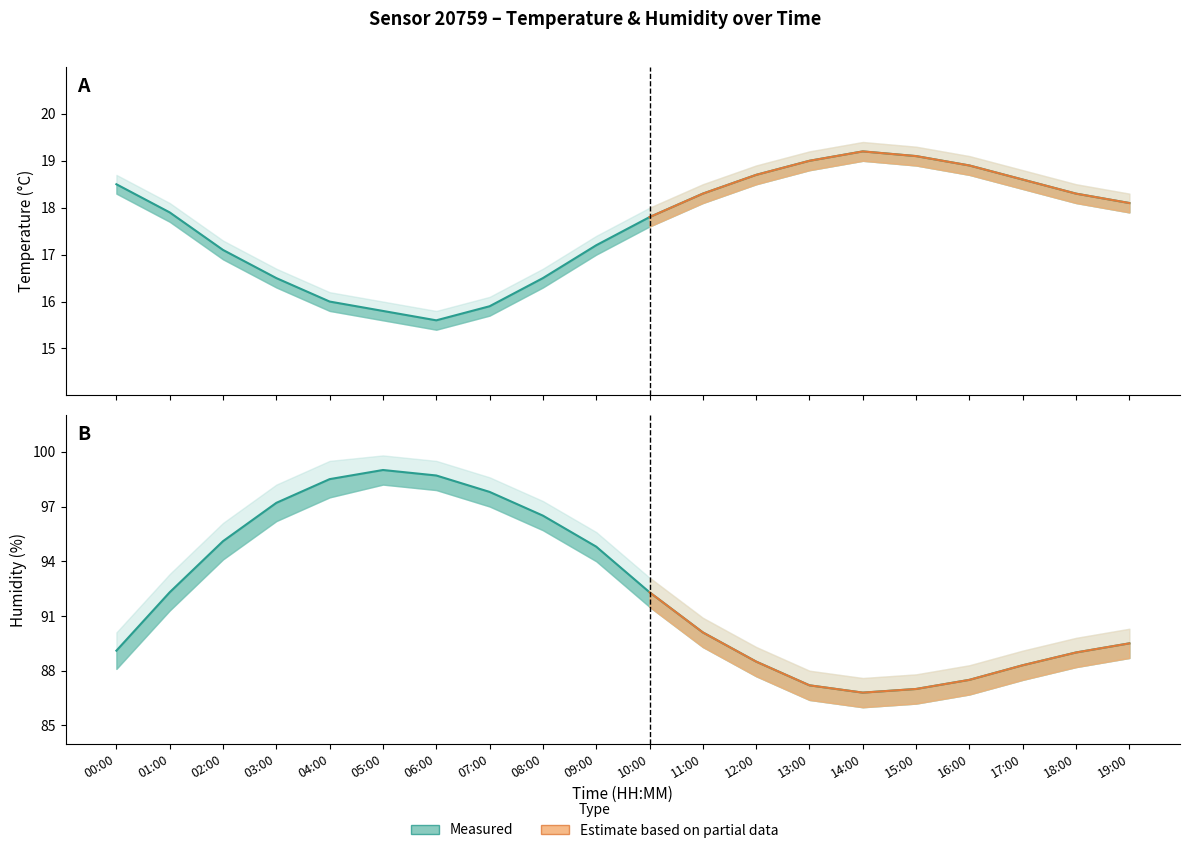

Reading right to left, transcribe all the data shown in this chart.

Temperature (°C): 18.1	18.3	18.6	18.9	19.1	19.2	19.0	18.7	18.3	17.8	17.2	16.5	15.9	15.6	15.8	16.0	16.5	17.1	17.9	18.5
Humidity (%): 89.5	89.0	88.3	87.5	87.0	86.8	87.2	88.5	90.1	92.3	94.8	96.5	97.8	98.7	99.0	98.5	97.2	95.1	92.3	89.1